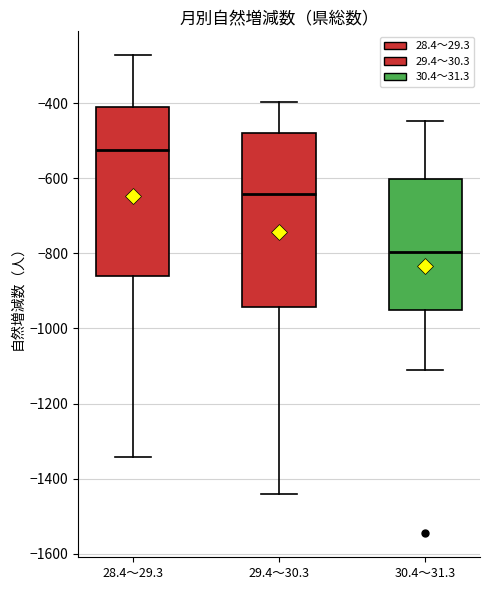

Where does the median line of the box for 30.4～31.3 sit on the y-axis? The values are not printed on the chart, so give them approximately, as read against the axis.

-800